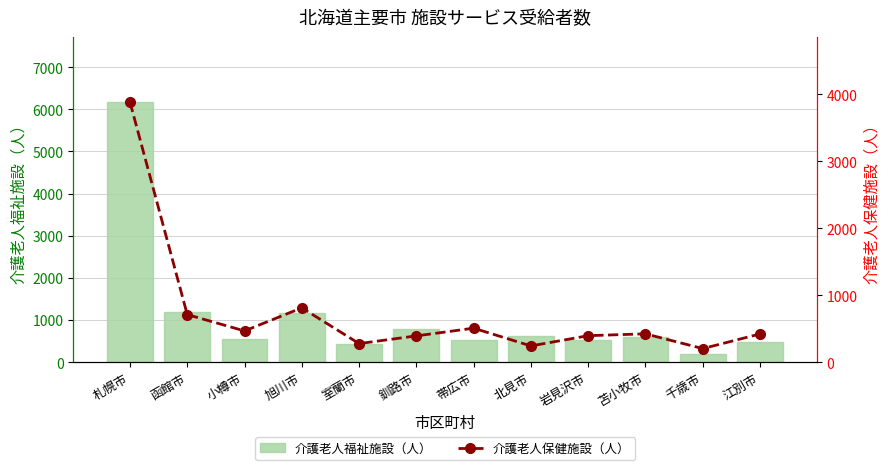

What is the difference between the highest and lowest values at 旭川市?

345